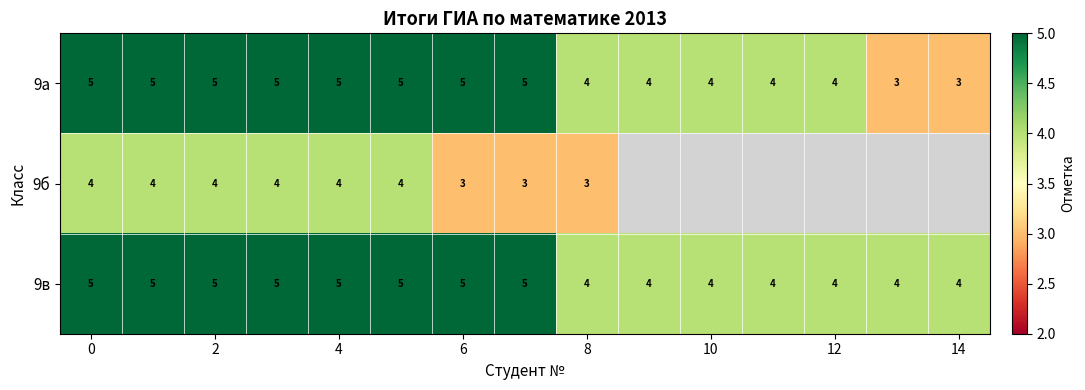

Is it true that 9в equals 5 at 4?

True